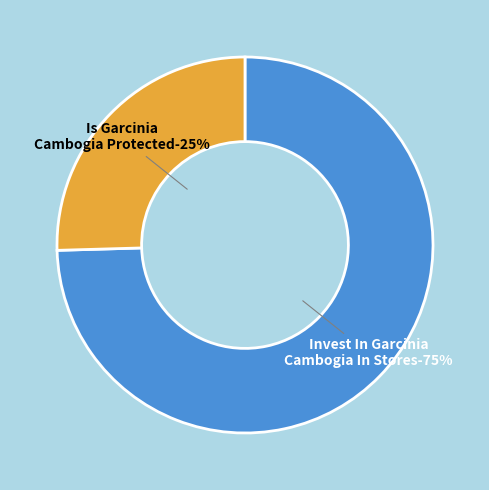

Which has a higher value, Is Garcinia Cambogia Protected or Invest In Garcinia Cambogia In Stores?

Invest In Garcinia Cambogia In Stores